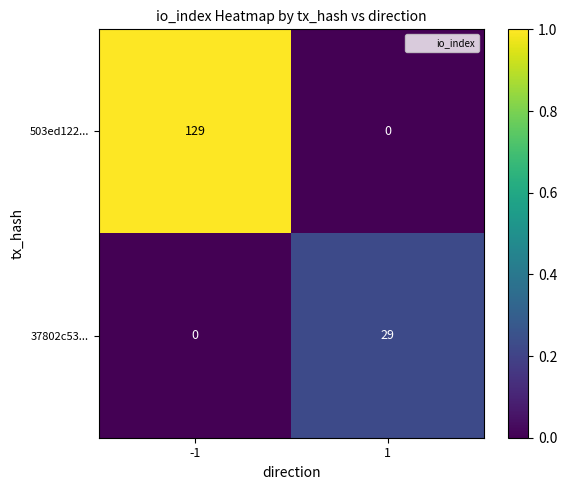

Which series has the largest range (max minus min)?

503ed122...